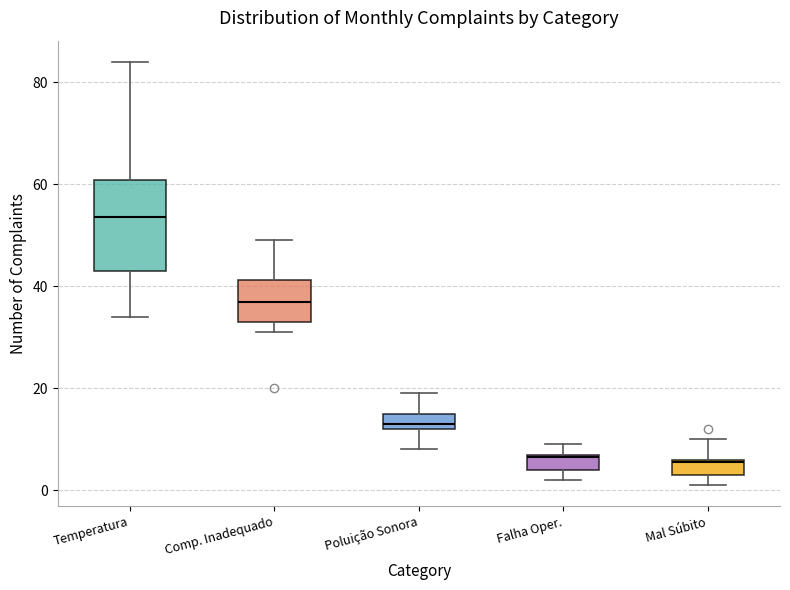

Reading left to right, read every box against the y-axis: the position of its median line, the range the box covers, and the ends of its whiskers. The values are not printed on the chart, so give them approximately, as read against the axis.

Temperatura: median 54, box 44 to 60, whiskers 34 to 84
Comp. Inadequado: median 38, box 34 to 42, whiskers 32 to 50
Poluição Sonora: median 14, box 12 to 16, whiskers 8 to 20
Falha Oper.: median 6, box 4 to 8, whiskers 2 to 10
Mal Súbito: median 6, box 4 to 6, whiskers 2 to 10